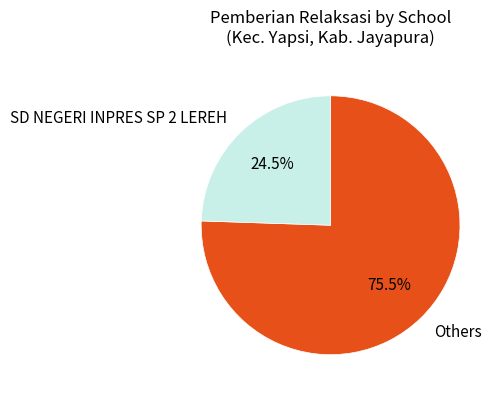

Which category has the biggest portion of the pie?

Others